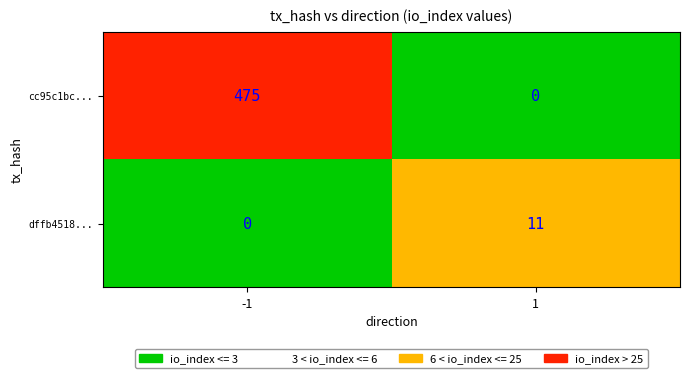

What is the average value of the dffb4518... series?

6